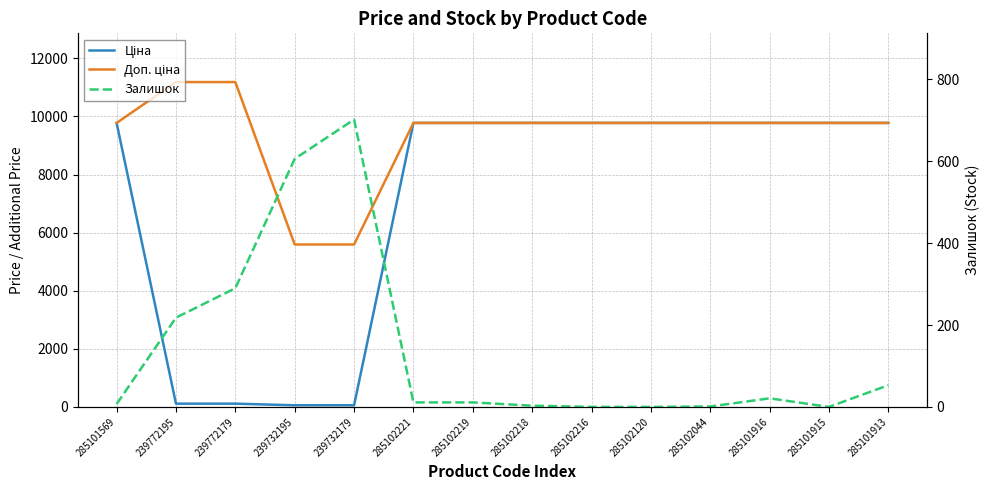

List the series in order of their overall mean, highest first.

Доп. ціна, Ціна, Залишок